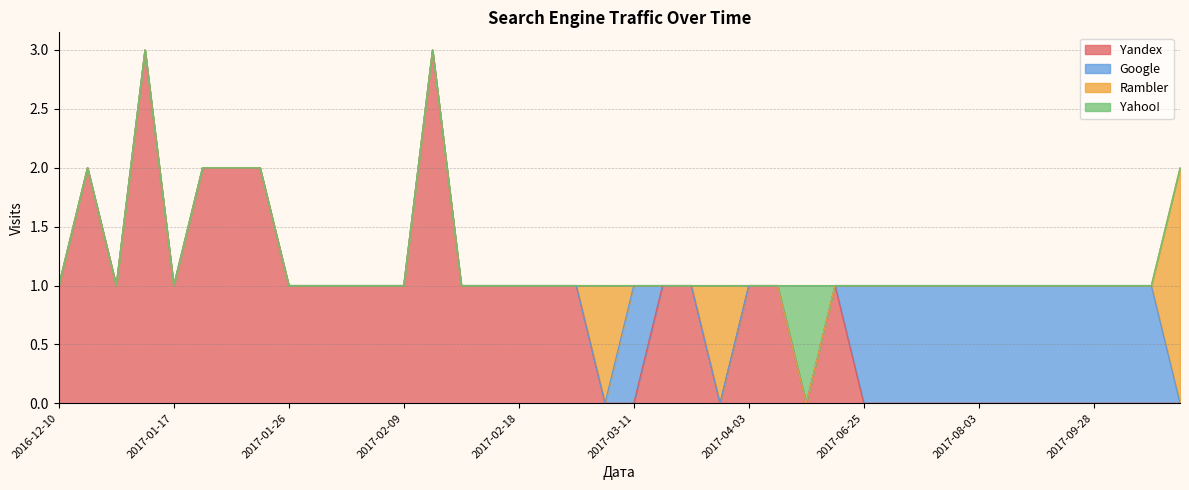

Which label corresponds to the smallest value in the chart?

2017-11-04